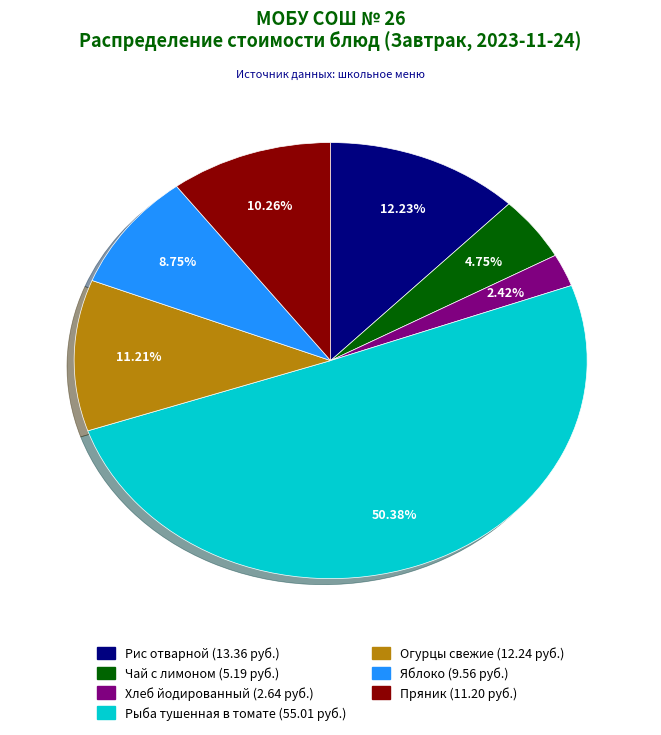

Rank the categories by value from lowest to highest.

Хлеб йодированный, Чай с лимоном, Яблоко, Пряник, Огурцы свежие, Рис отварной, Рыба тушенная в томате